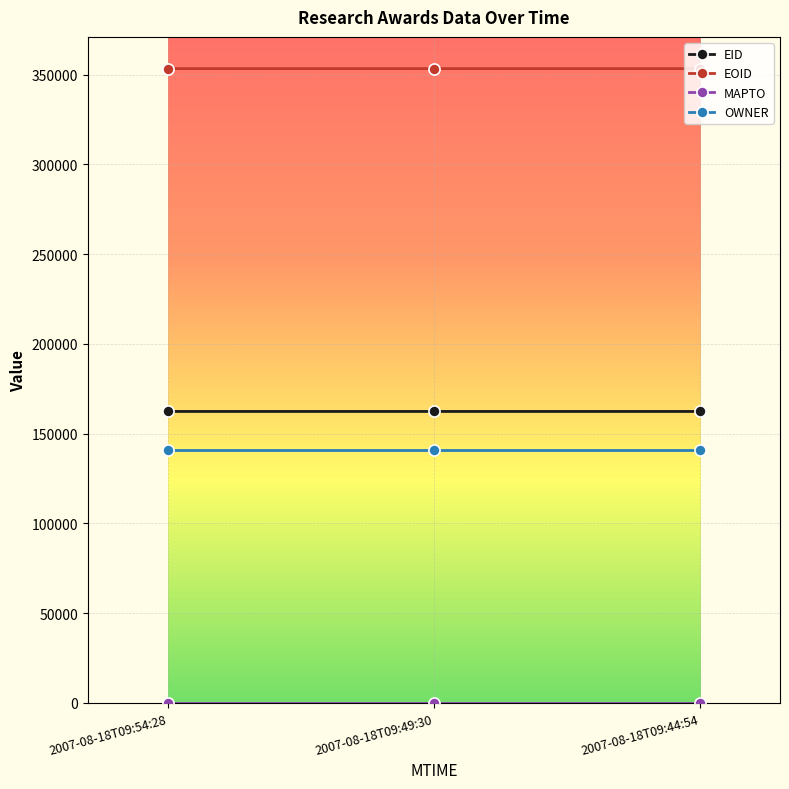

What is the label of the 1st point from the left?

2007-08-18T09:54:28